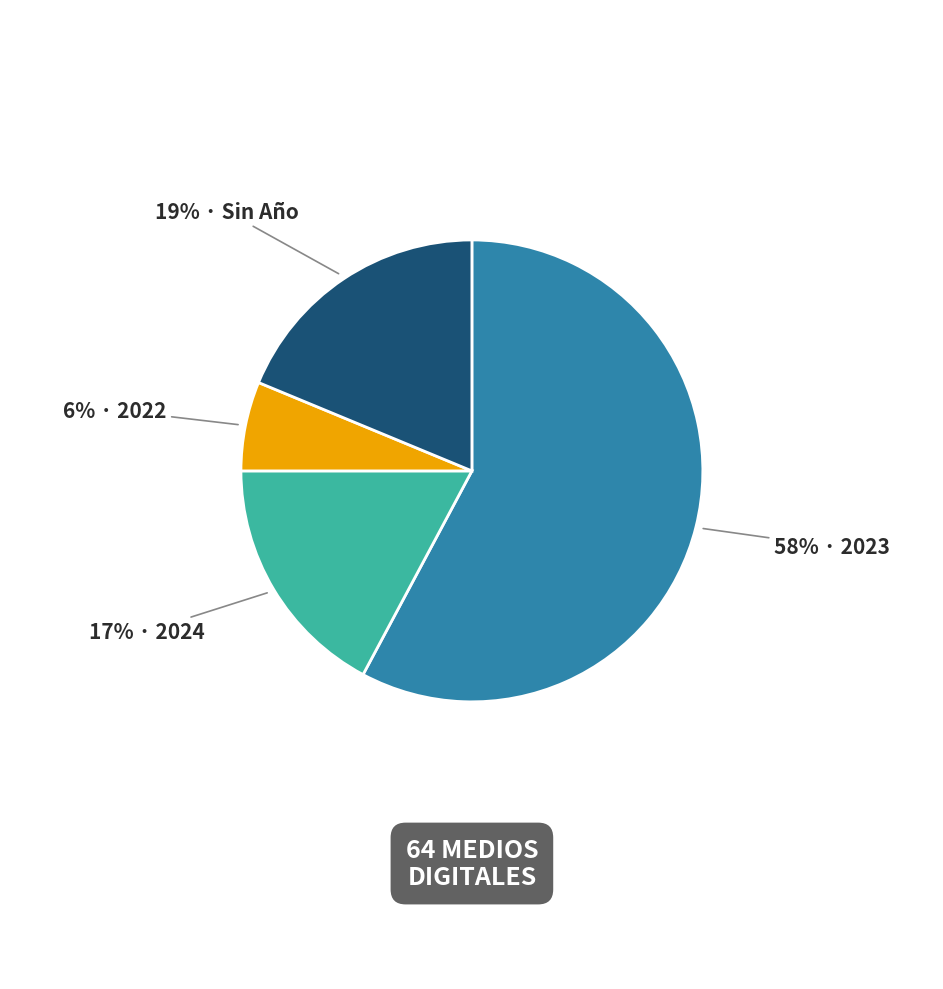

Is there any slice that represents more than half of the pie?

Yes